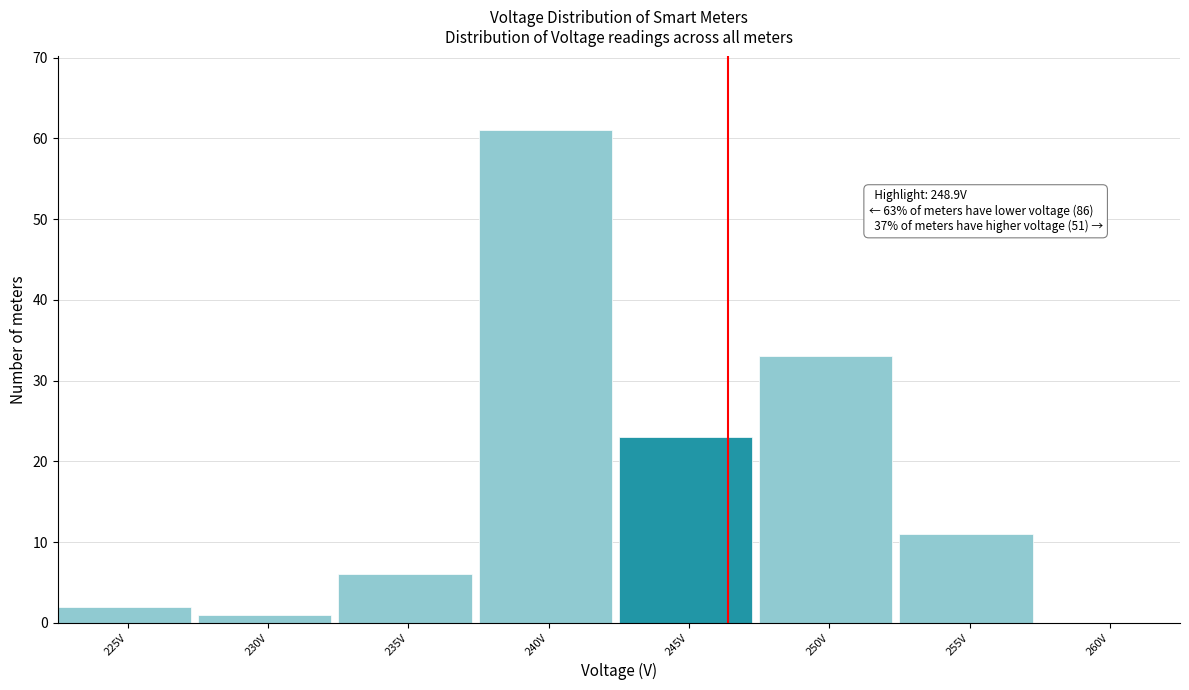

Reading left to right, transcribe all the data shown in this chart.

225V=2	230V=1	235V=6	240V=61	245V=23	250V=33	255V=11	260V=0